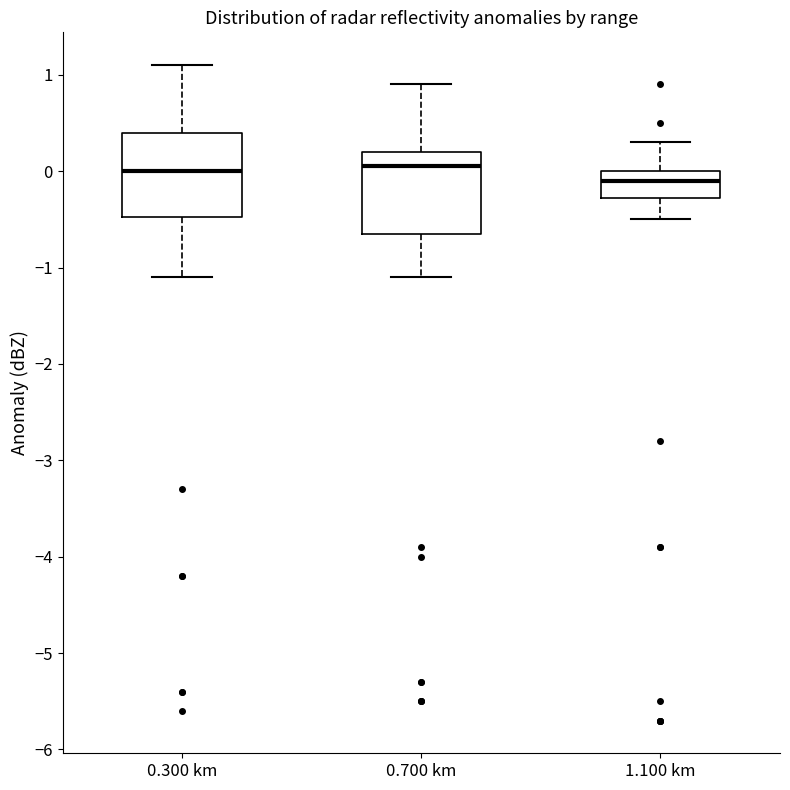

Which box has the lowest median line?

1.100 km